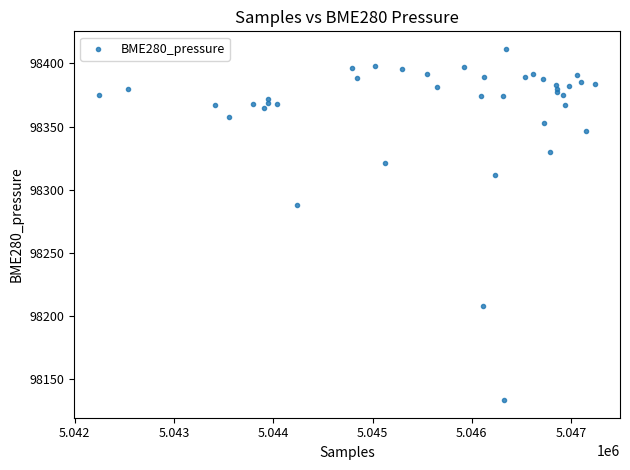

What Y value in the scatter plot is closest to 98272?

98288.0